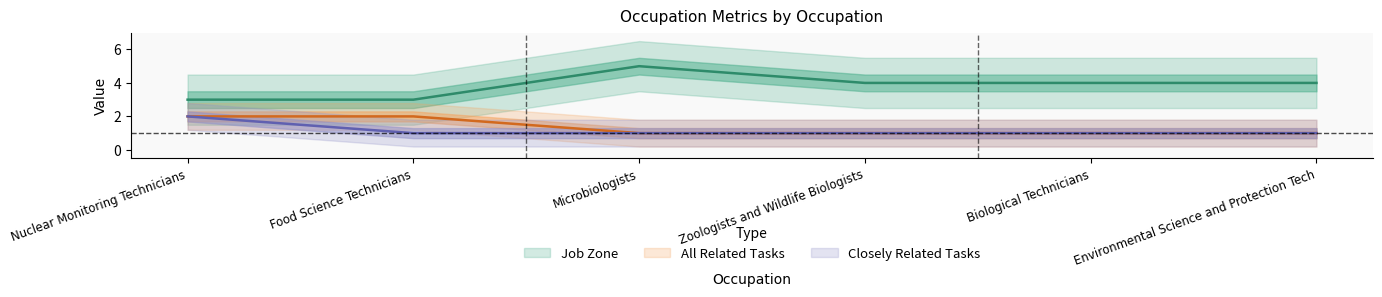

Read the all_related value at Nuclear Monitoring Technicians.

2